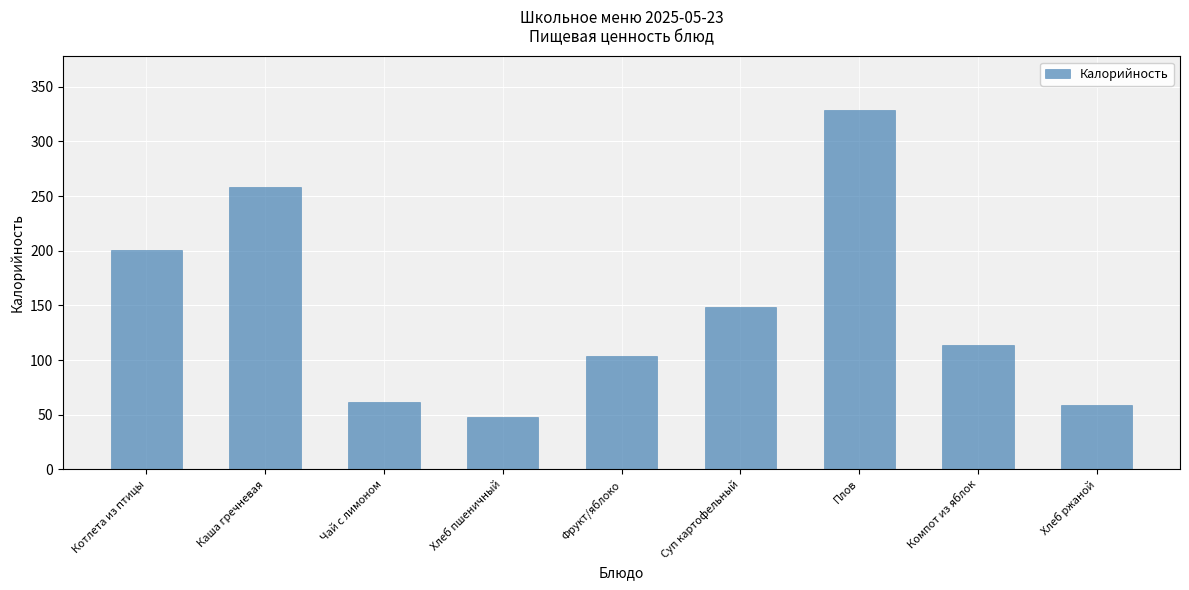

What is the difference between the second highest and second lowest values?

199.7